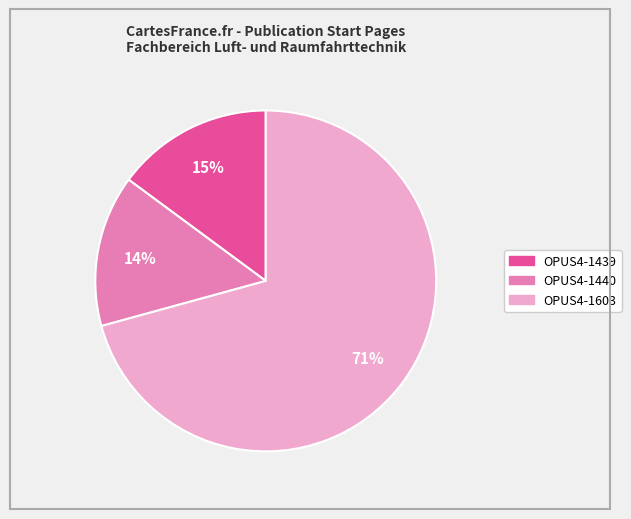

How many slices are in this pie chart?

3